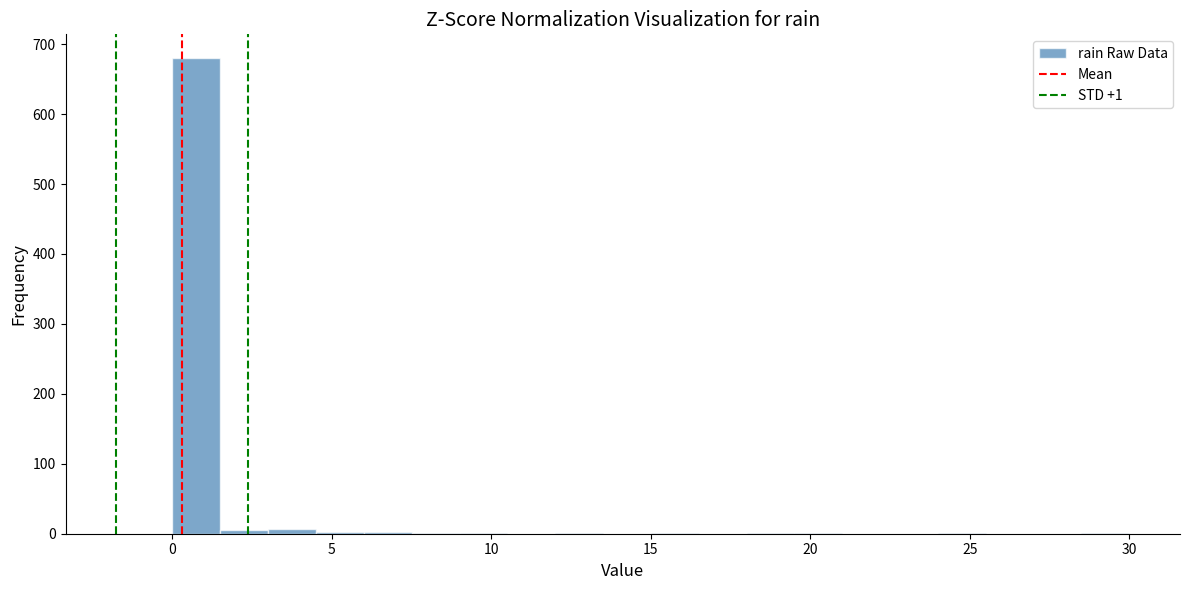

Read against the x-axis, roughly where is the centre of the tallest bar?

1.0